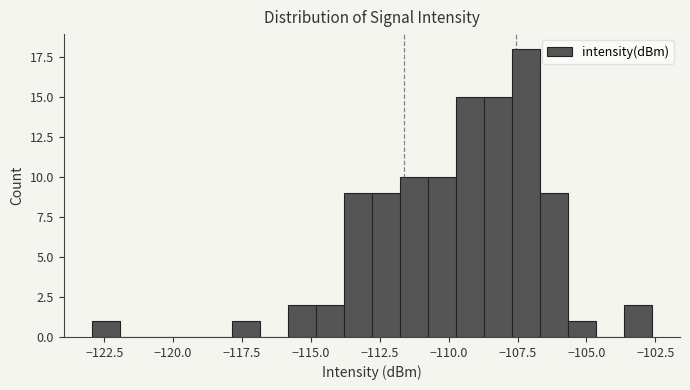

Around what value on the x-axis is the tallest bar? Give the approximate position of its centre, as read against the axis.

-107.0